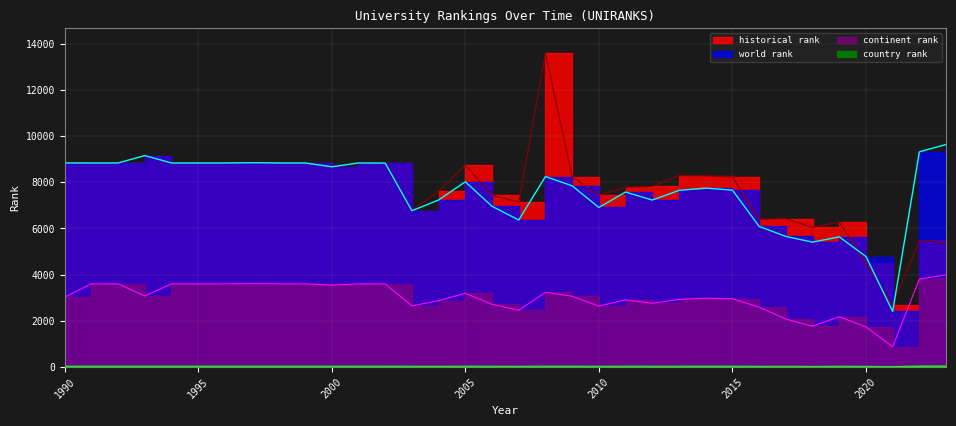

In historical rank, how many points are higher than both neighbors (excluding endpoints)?

9